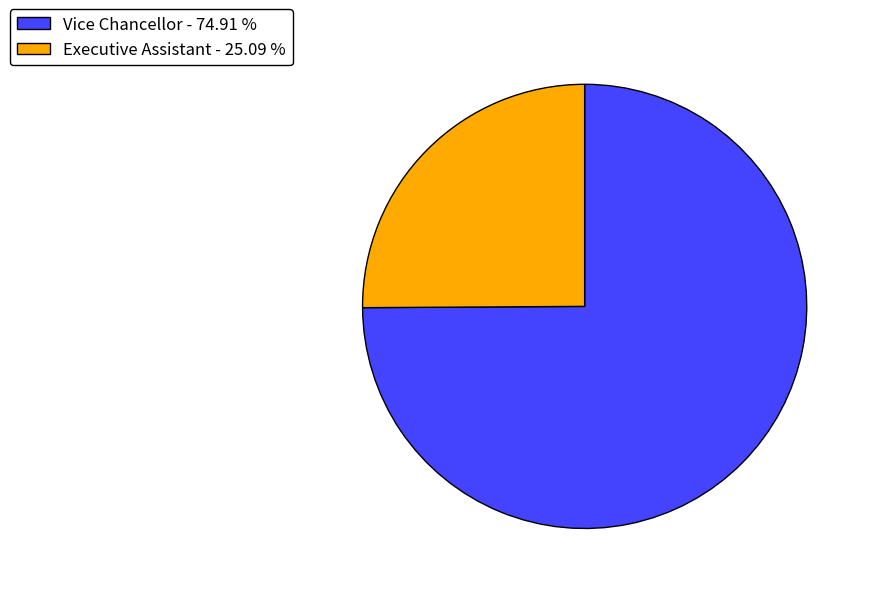

Do Executive Assistant - 25.09 % and Vice Chancellor - 74.91 % together represent more than half of the pie?

Yes